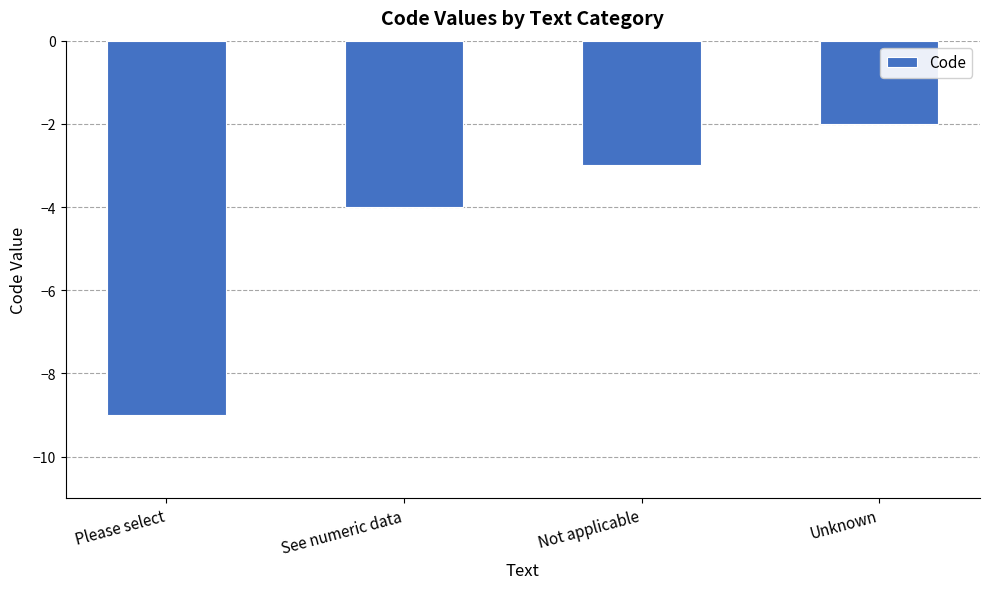

Reading left to right, transcribe all the data shown in this chart.

Please select=-9	See numeric data=-4	Not applicable=-3	Unknown=-2